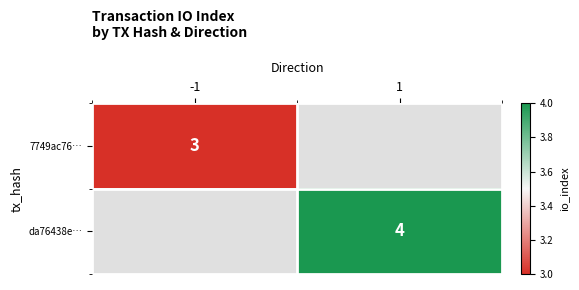

What is the maximum value shown in the chart?

4.0